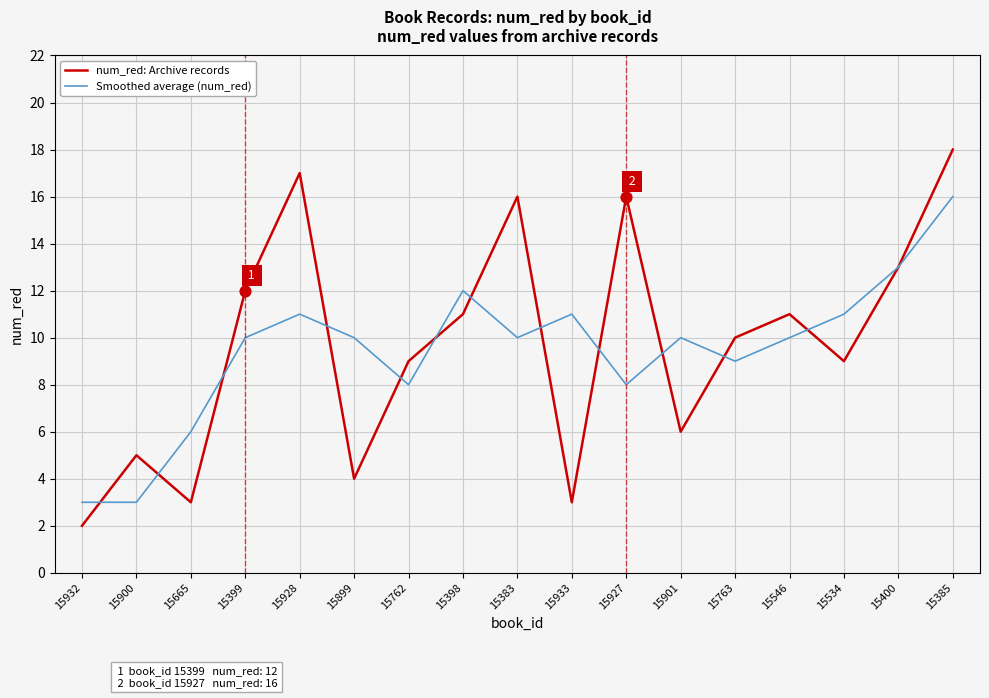

Is the value of num_red: Archive records at 15534 greater than the value of Smoothed average (num_red) at 15932?

Yes